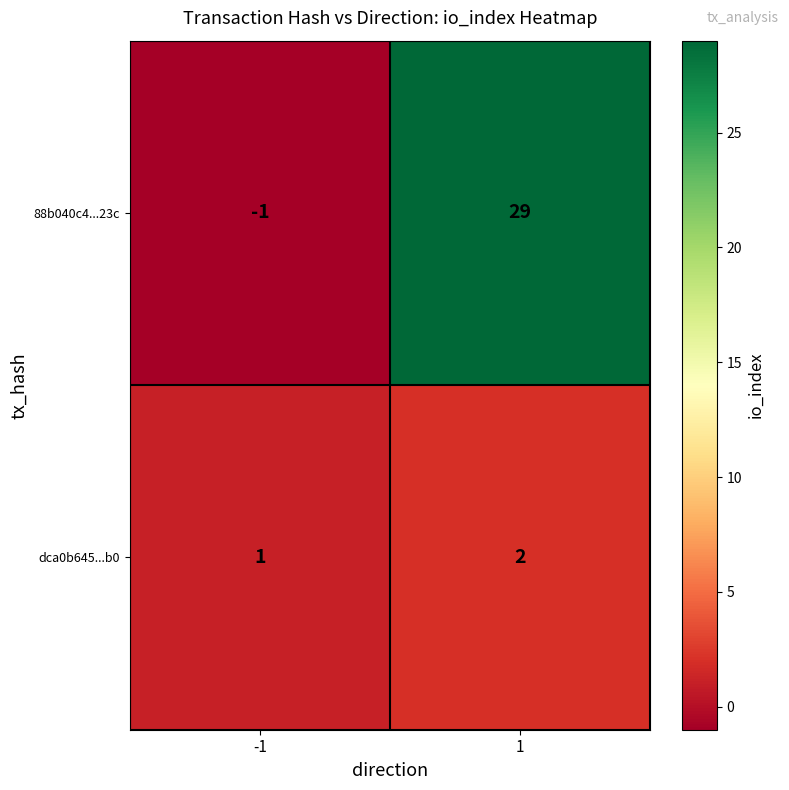

How many series are shown in this chart?

2